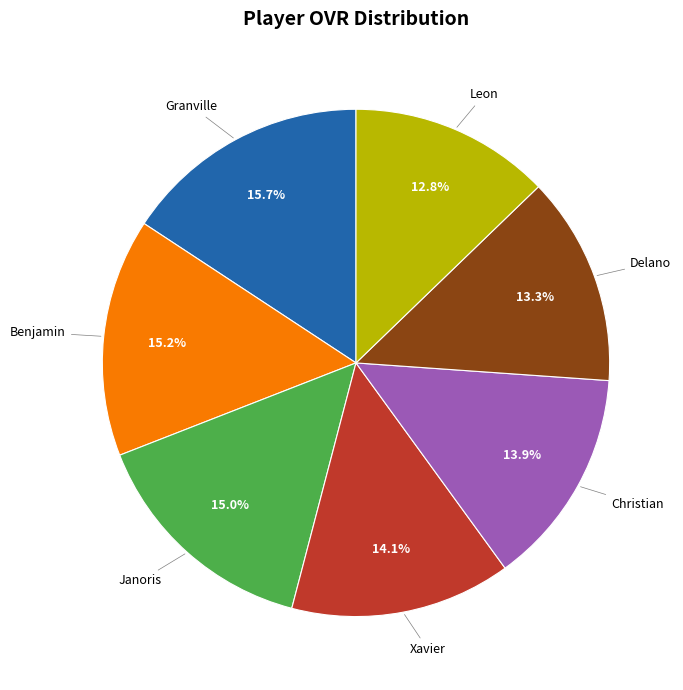

How many segments does this pie chart have?

7